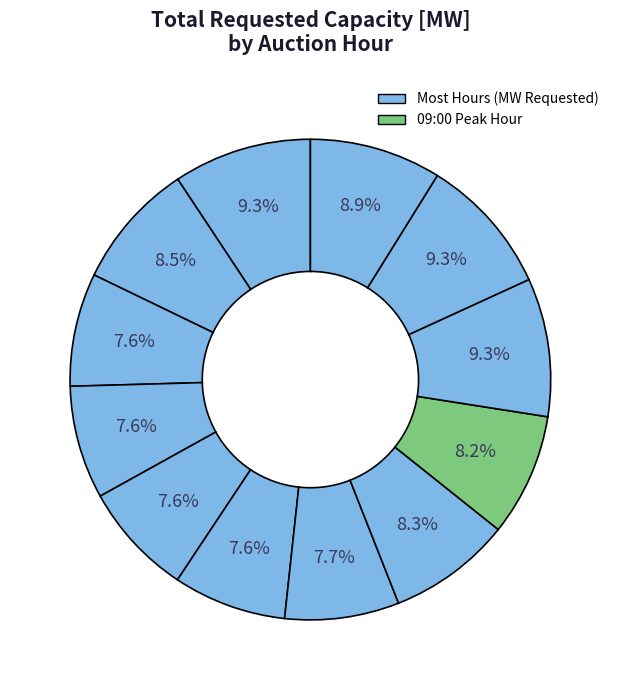

Does any single category account for the majority?

No